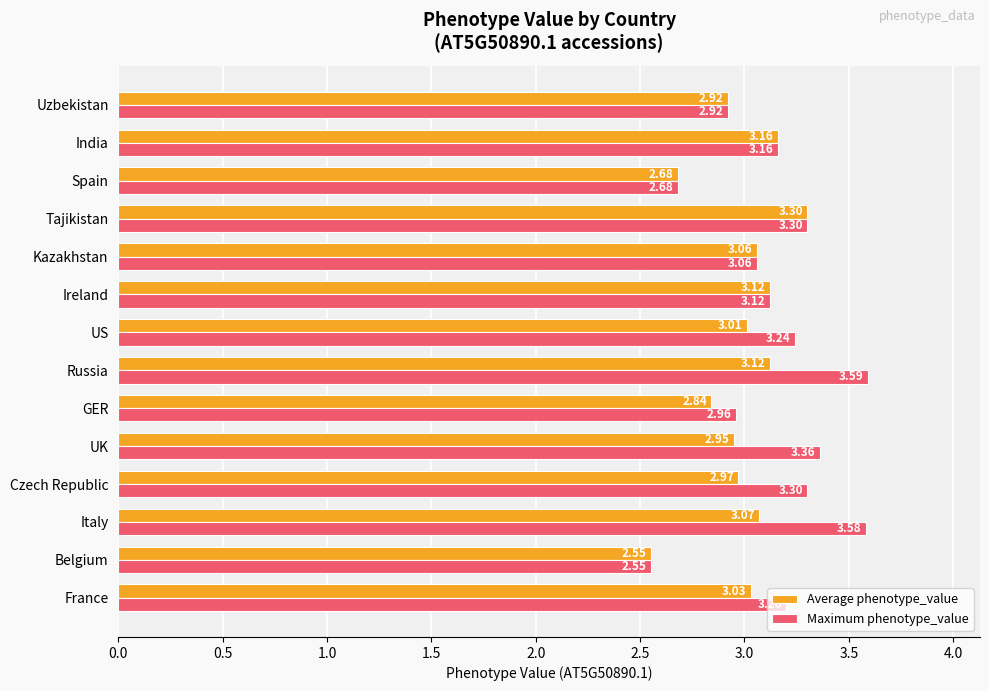

Which series has the largest range (max minus min)?

Maximum phenotype_value